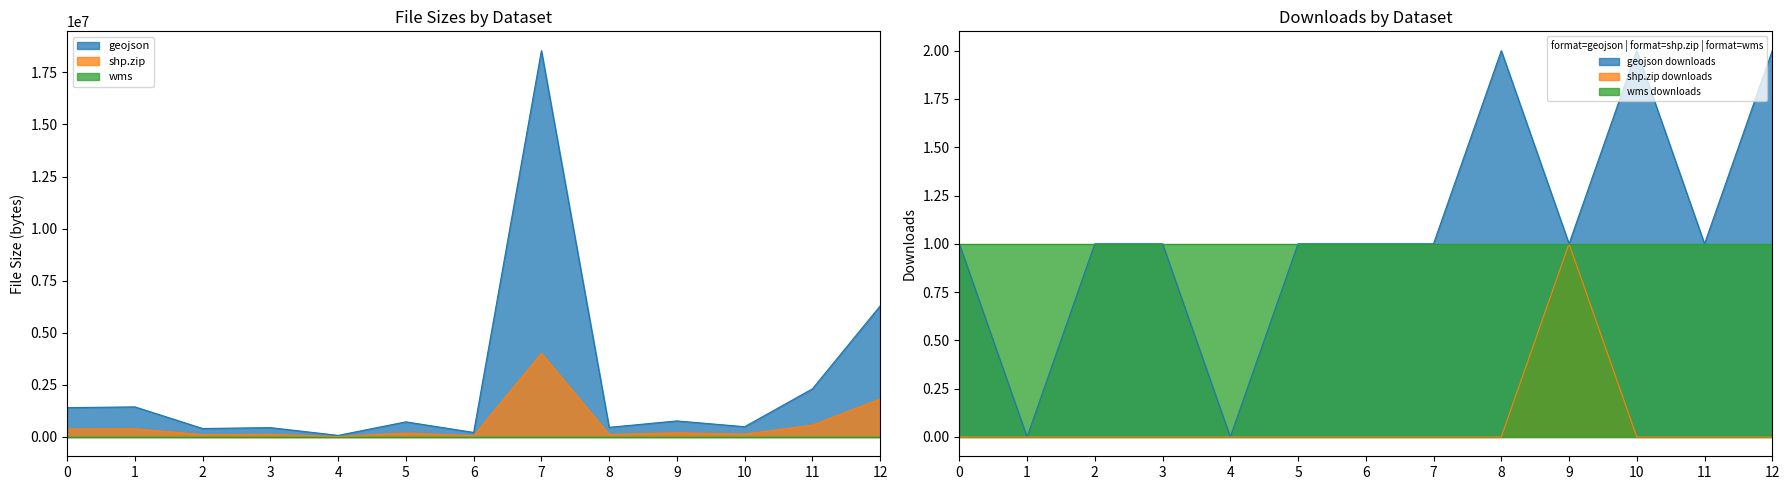

How many values in the geojson series are below 725122?

6